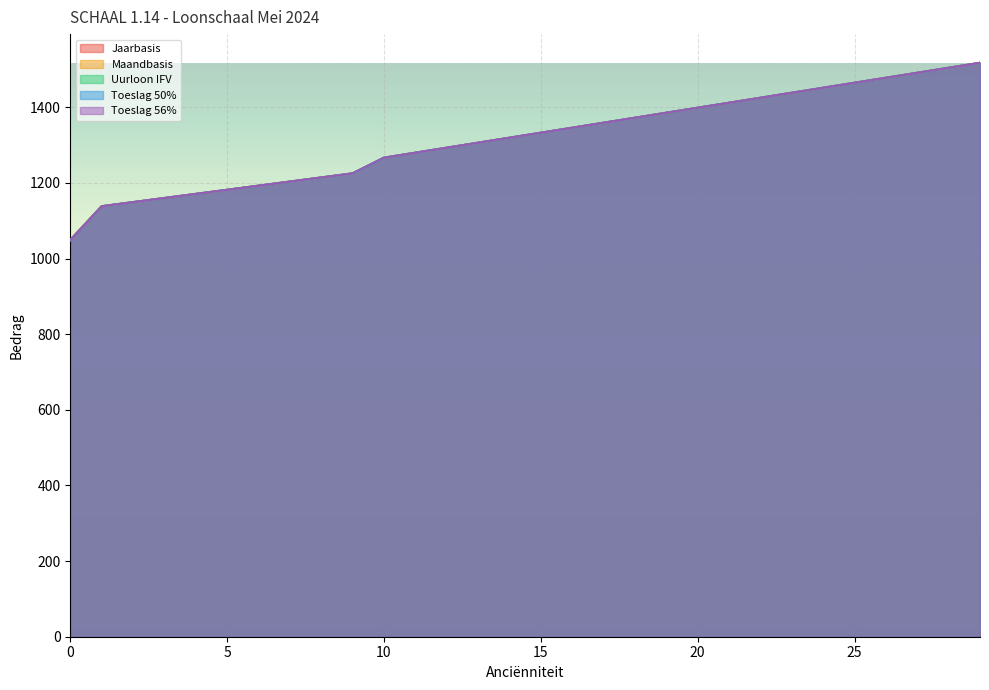

True or false: Toeslag 50% has more than 1 interior local peaks.

False